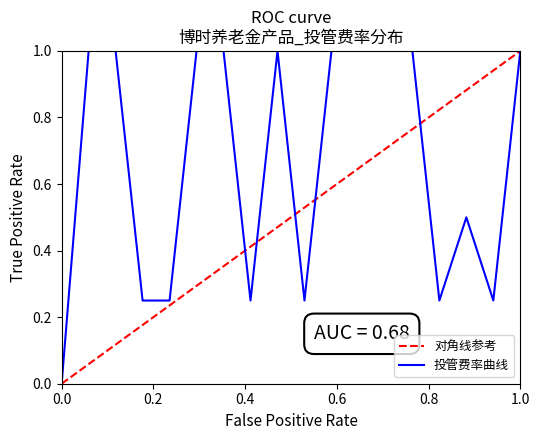

At which category does the chart reach its peak across all series?

2